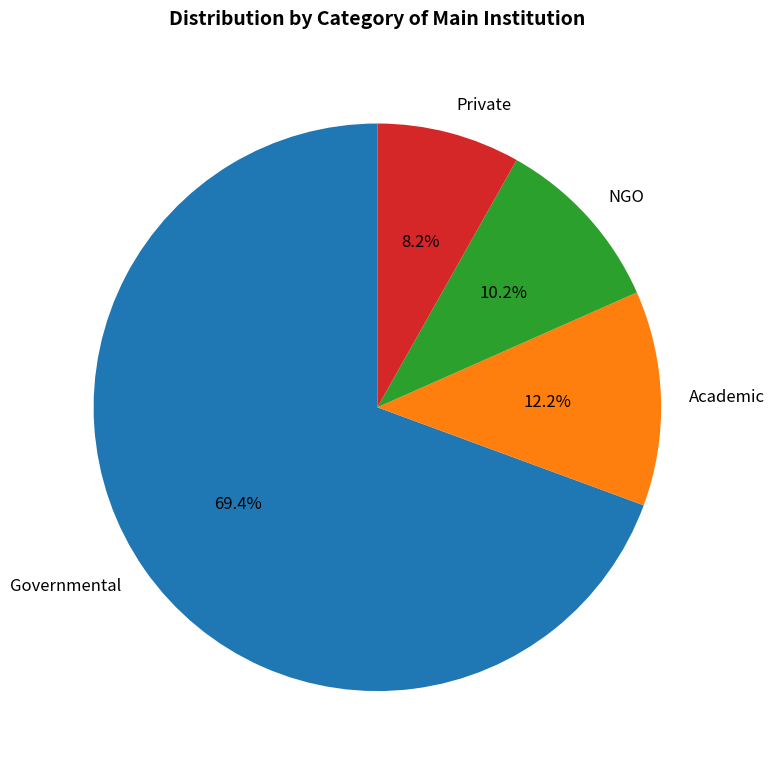

To the nearest percent, what percentage of the pie is NGO?

10%